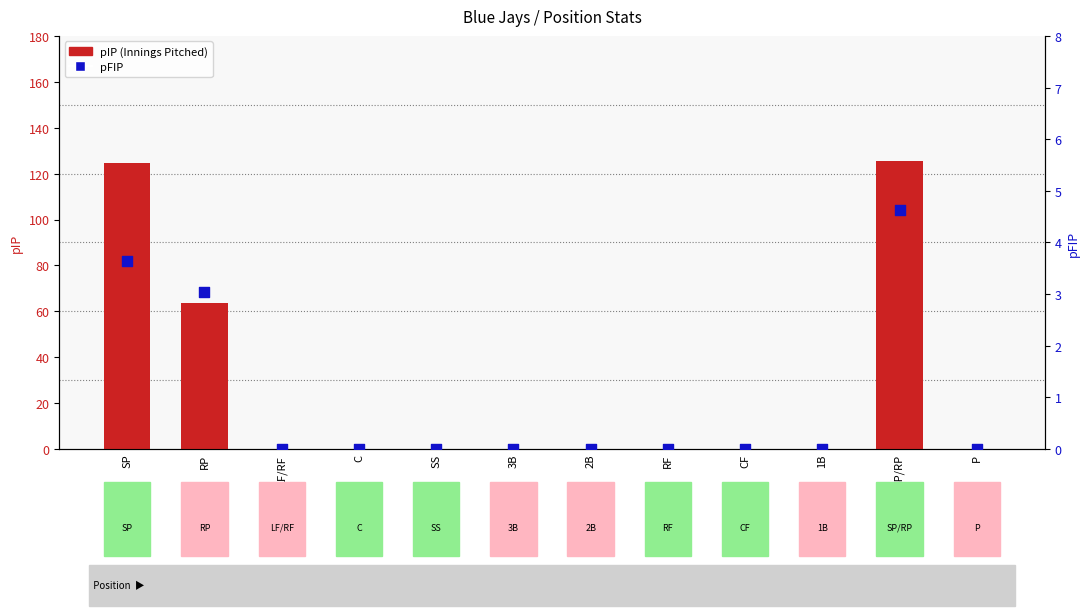

At which category is the sum across all series the highest?

SP/RP